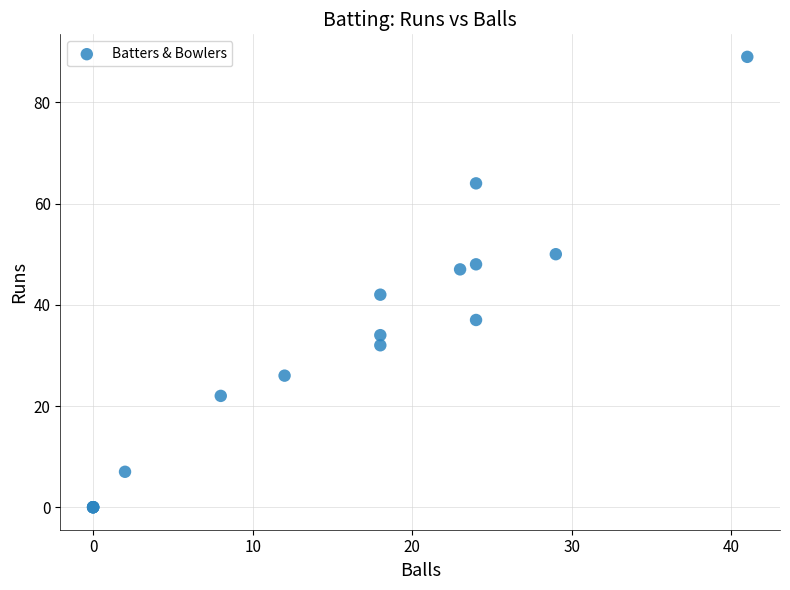

What Y value in the scatter plot is closest to 44?

42